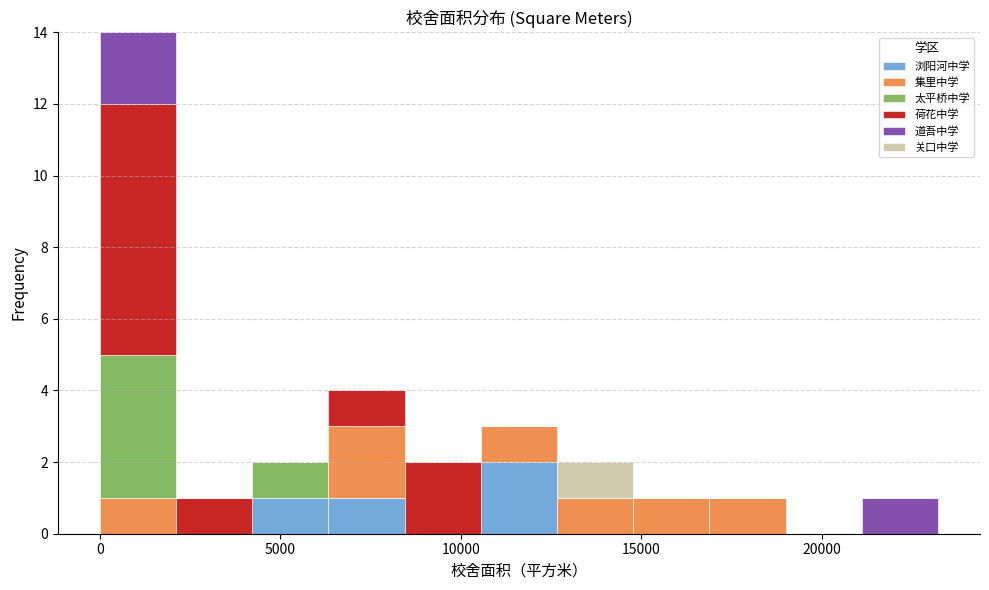

What is the total height of the stacked bar covering 21000 to 23000 on the x-axis? Neither the bar edges nor the heights are printed on the chart, so give them approximately, as read against the axes.

1